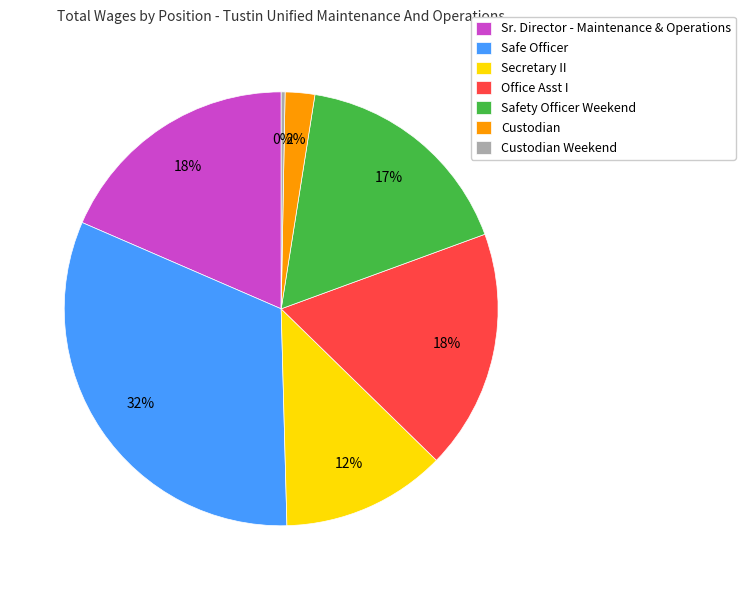

Which slice is the largest?

Safe Officer